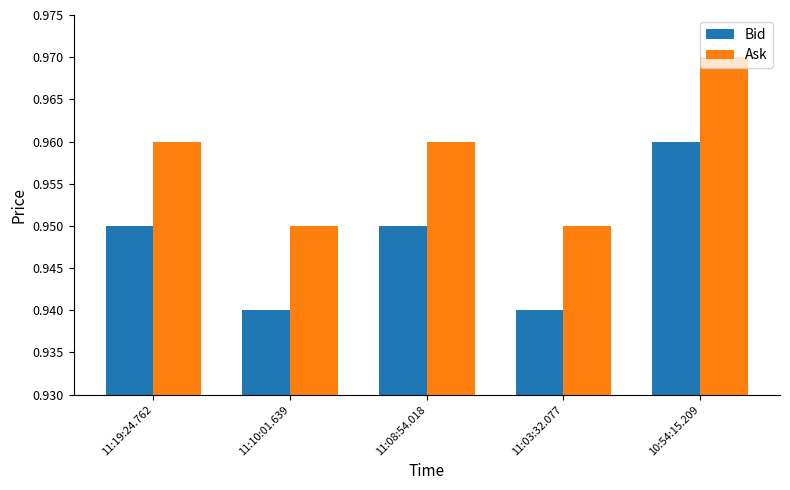

What is the sum of all Bid values?

4.7